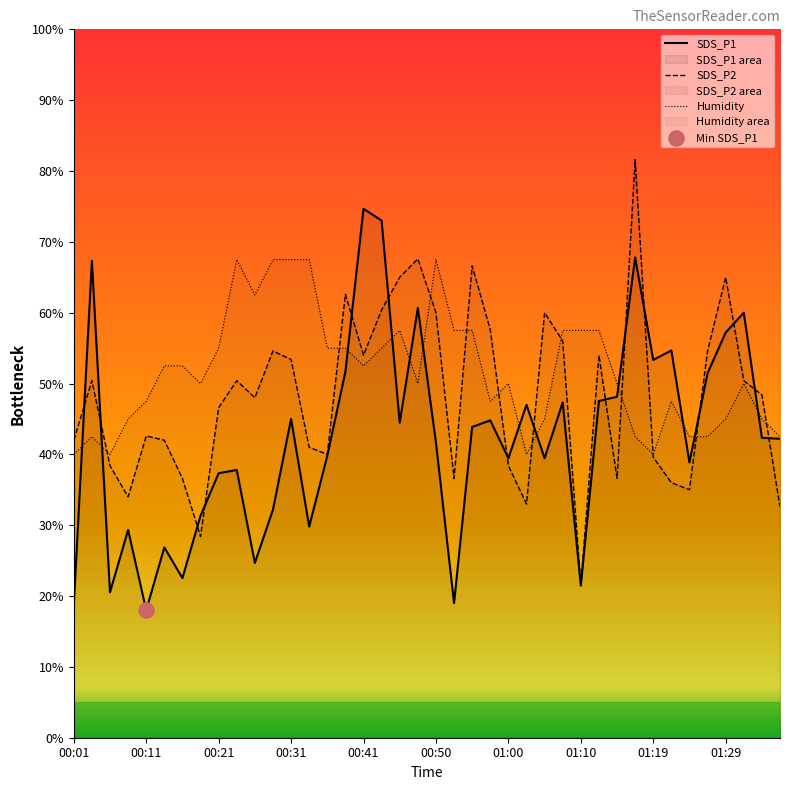

At which category is the sum across all series the highest?

01:17